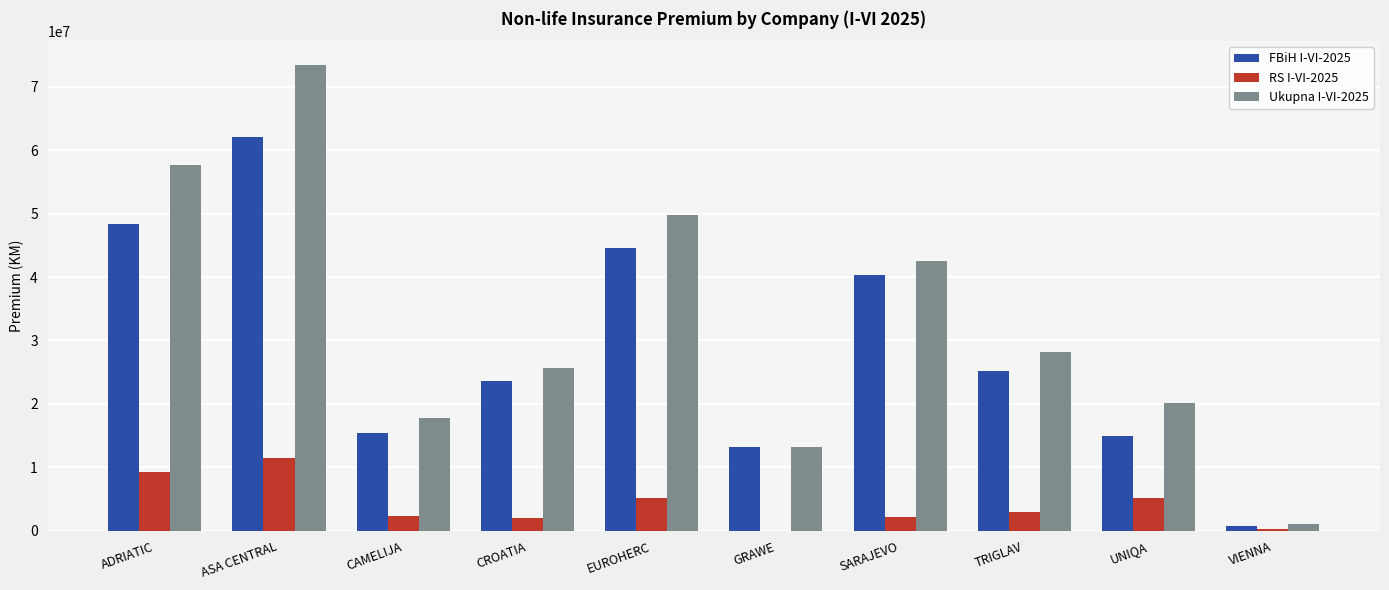

The value of Ukupna I-VI-2025 at GRAWE is 13165932. True or false?

True